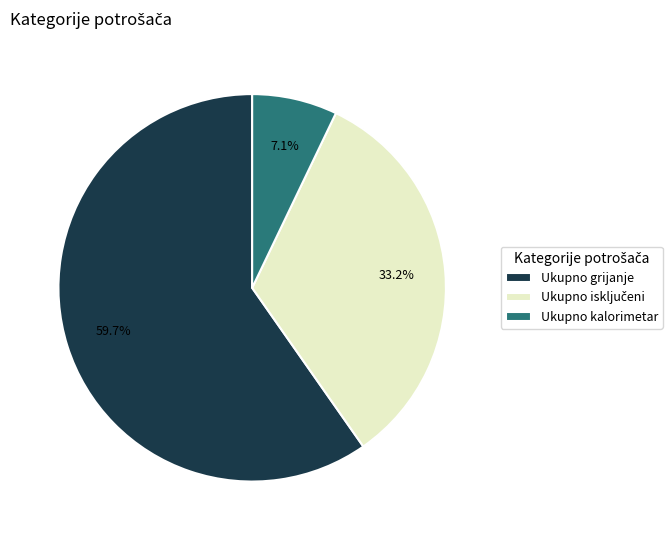

The Ukupno kalorimetar slice represents 1% of the pie. True or false?

False